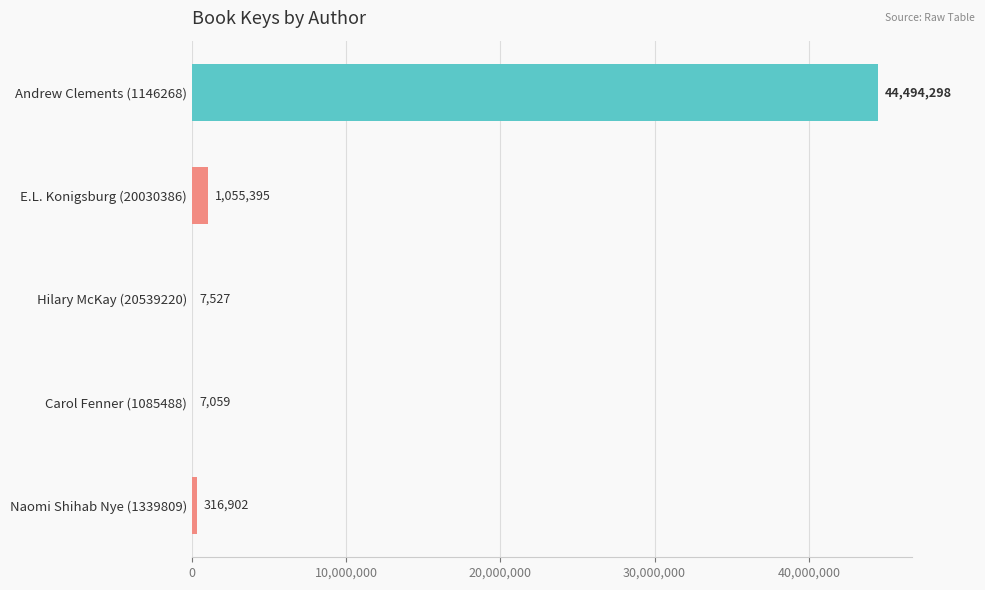

What value does the data have at E.L. Konigsburg (20030386), to the nearest 10?

1055400